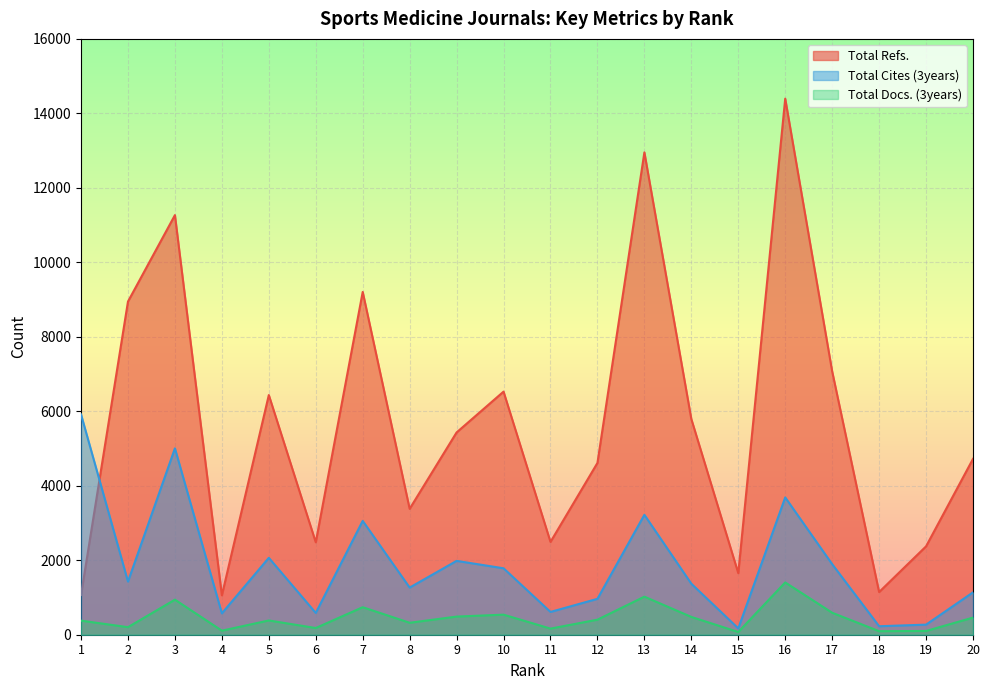

At which label is Total Cites (3years) closest to 3043?

7